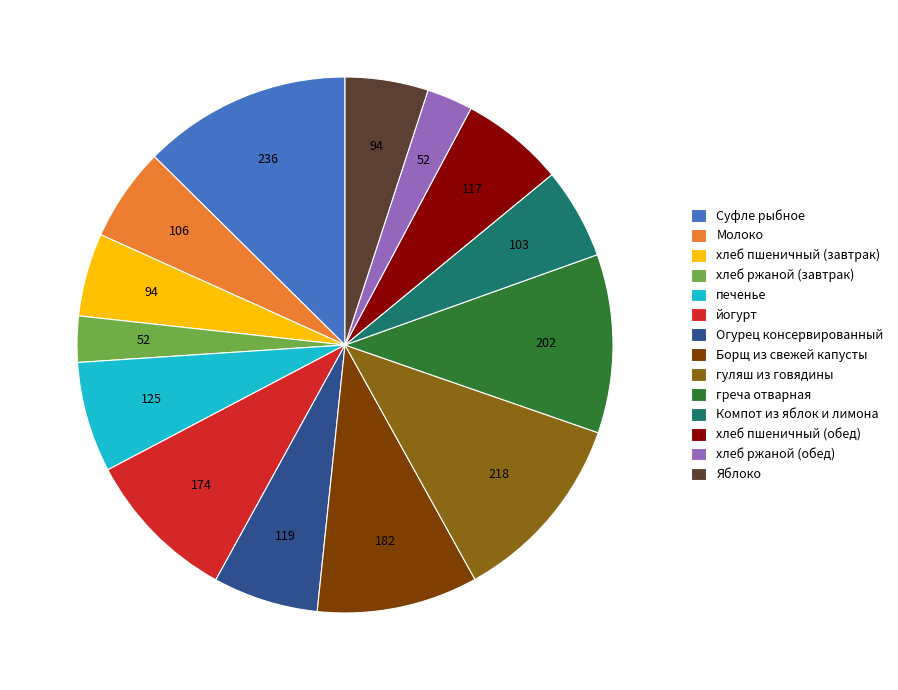

Count the number of slices in the pie.

14